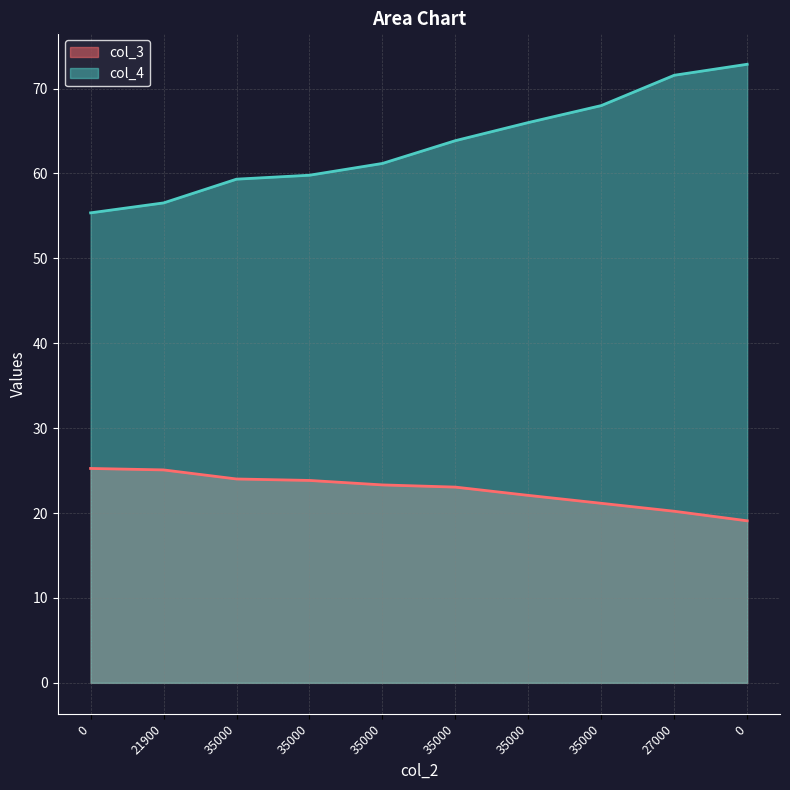

True or false: col_4 has more than 0 interior local peaks.

False